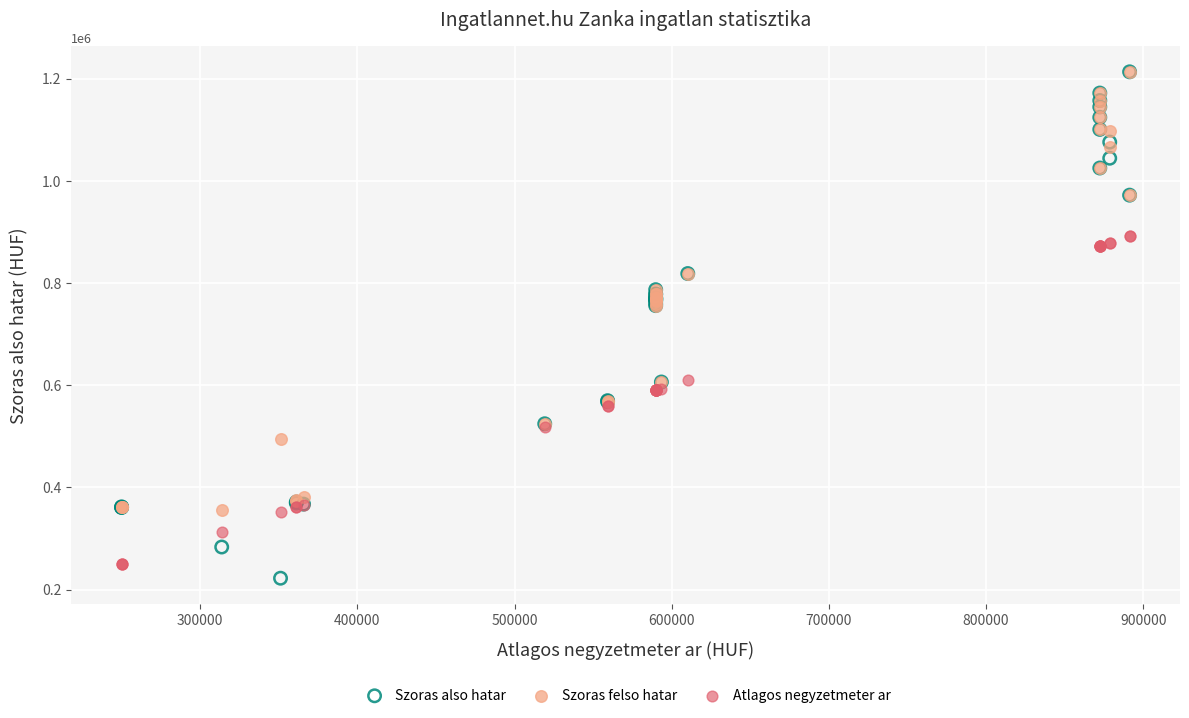

What are all the series names shown in the legend?

Szoras also hatar, Szoras felso hatar, Atlagos negyzetmeter ar